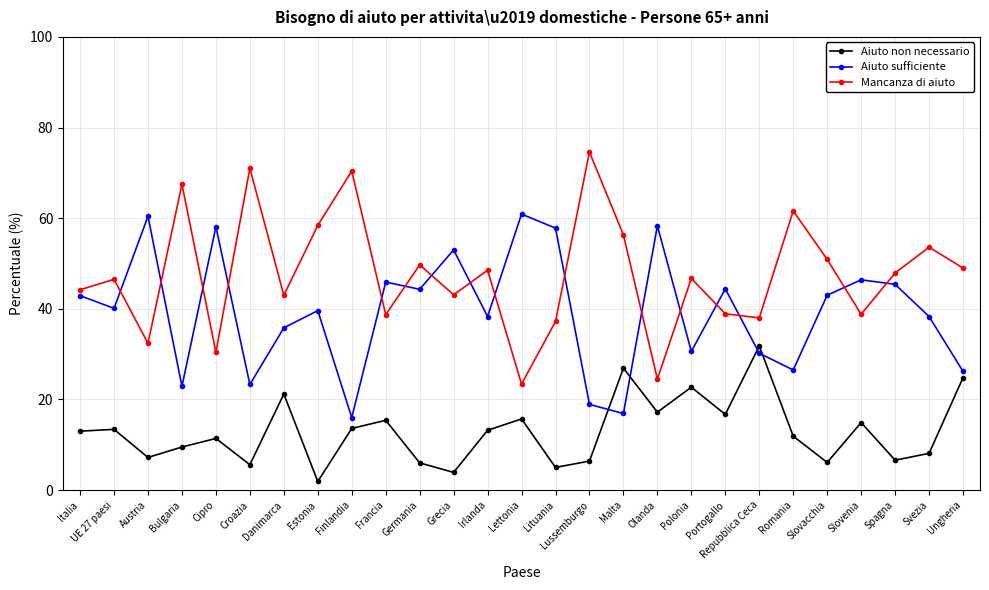

True or false: Mancanza di aiuto has a value of 38.7 at Francia.

True